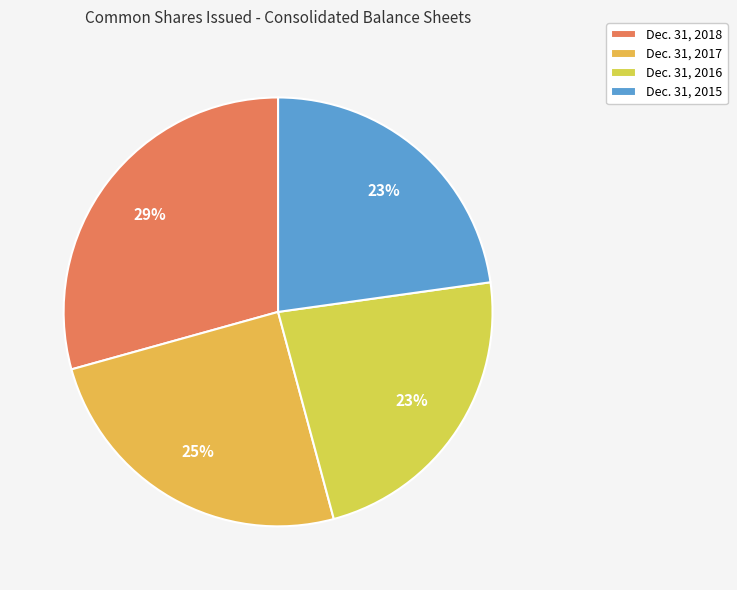

The Dec. 31, 2015 slice represents 23% of the pie. True or false?

True